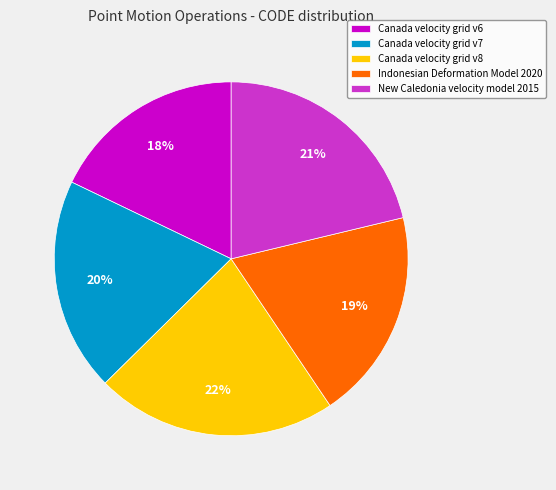

To the nearest percent, what is the average slice percentage?

20%